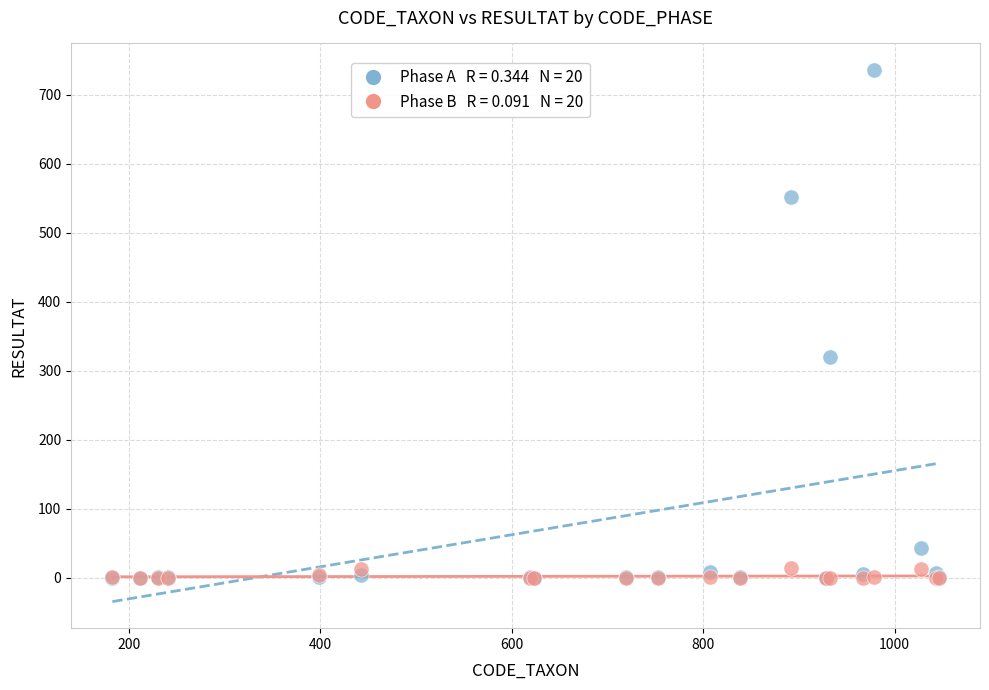

Across all series, what Y value is closest to 368?

320